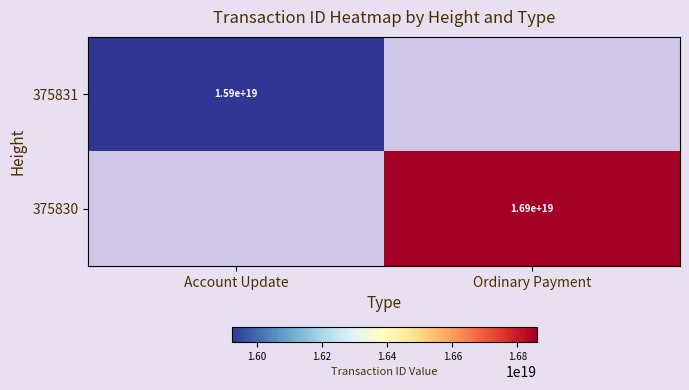

The value of 375831 at Account Update is 15900000000000000000. True or false?

True